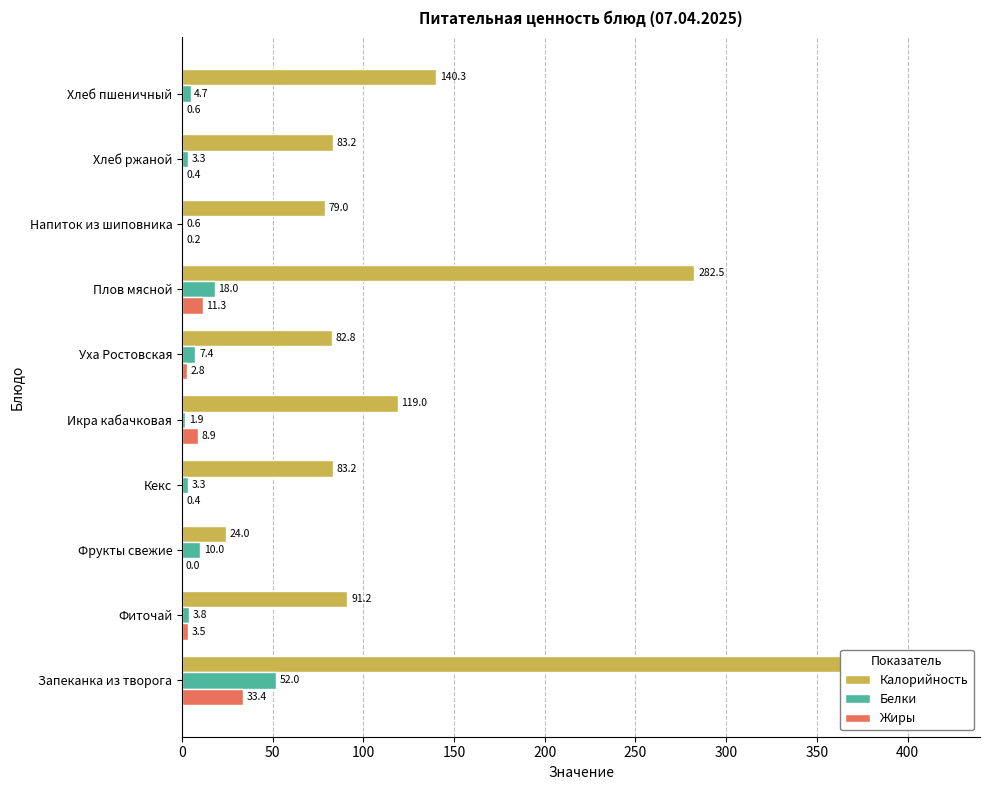

Does the chart contain stacked bars?

No